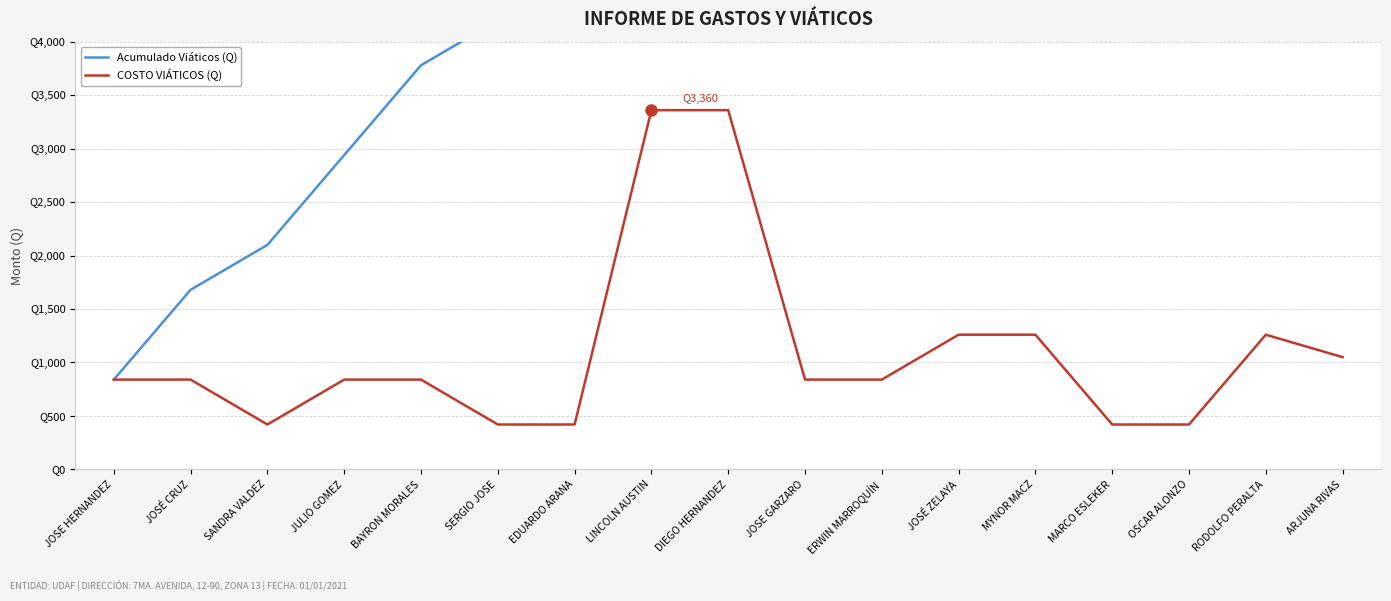

How many series are shown in this chart?

2